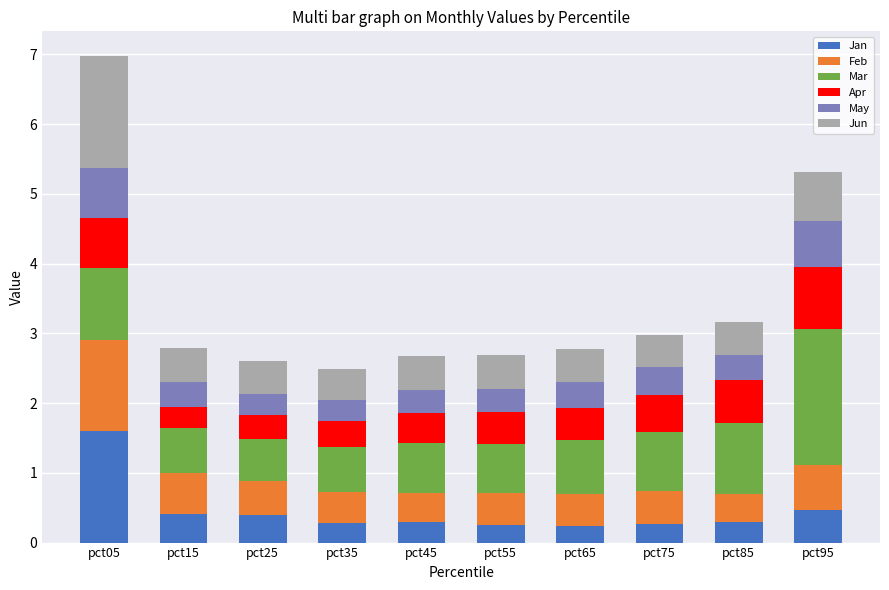

At which label does Jan reach its peak?

pct05